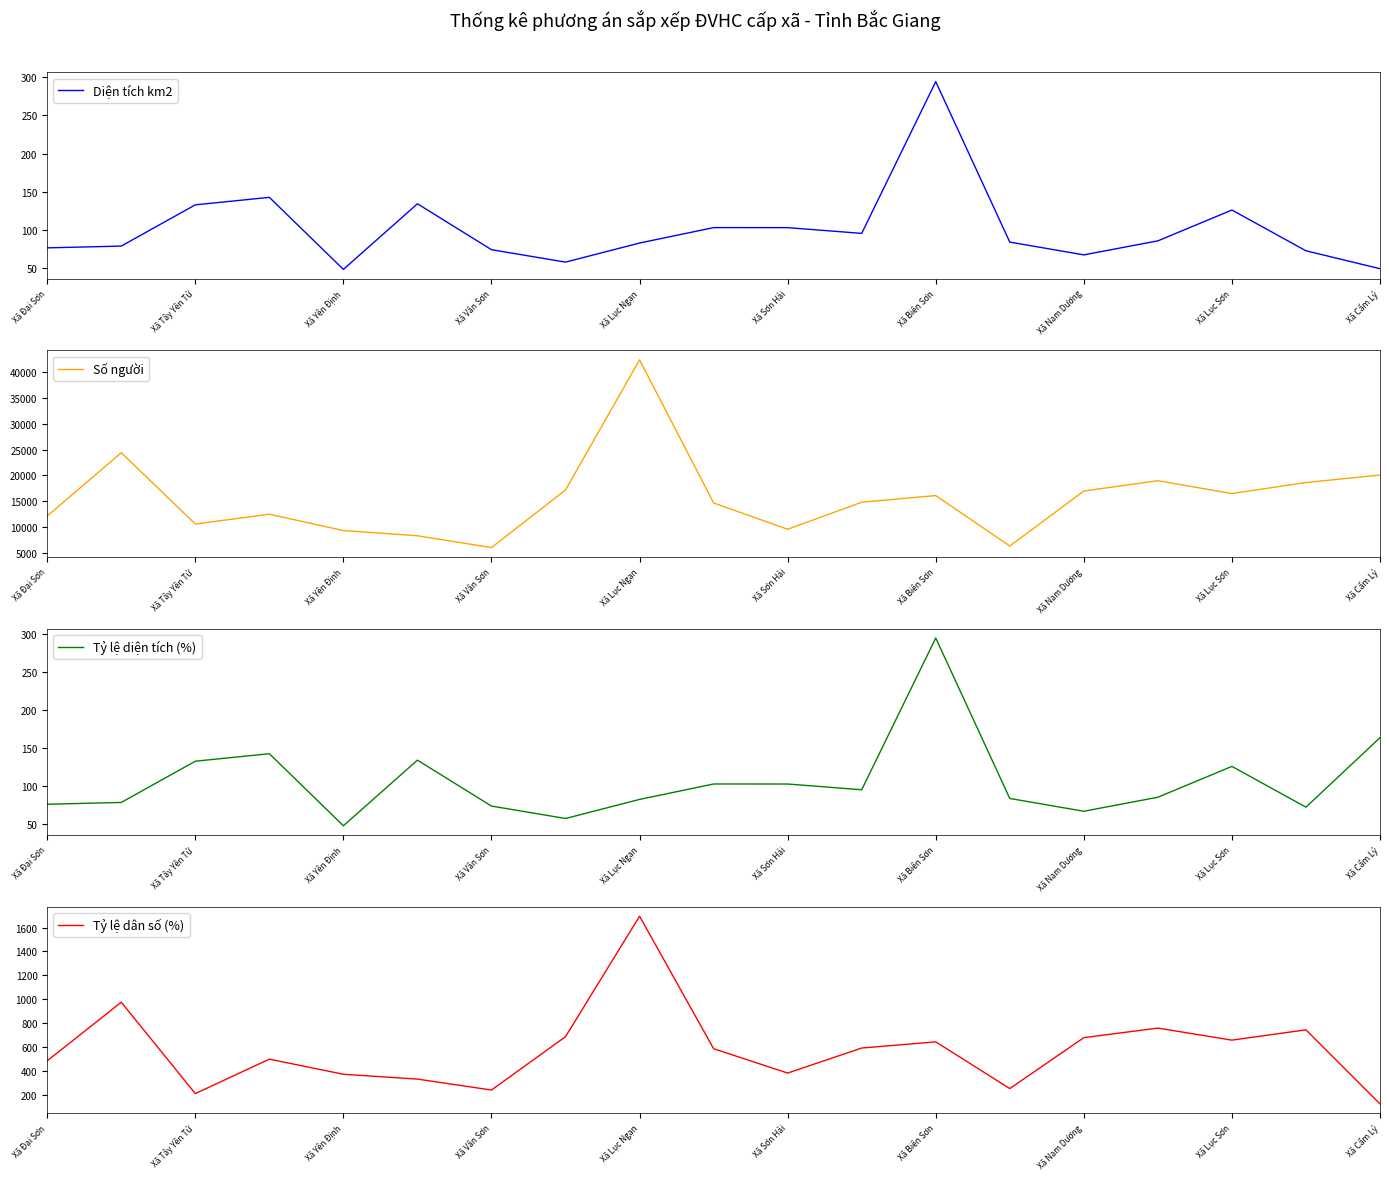

The value of Tỷ lệ dân số (%) at Xã Sơn Hải is 518.8. True or false?

False